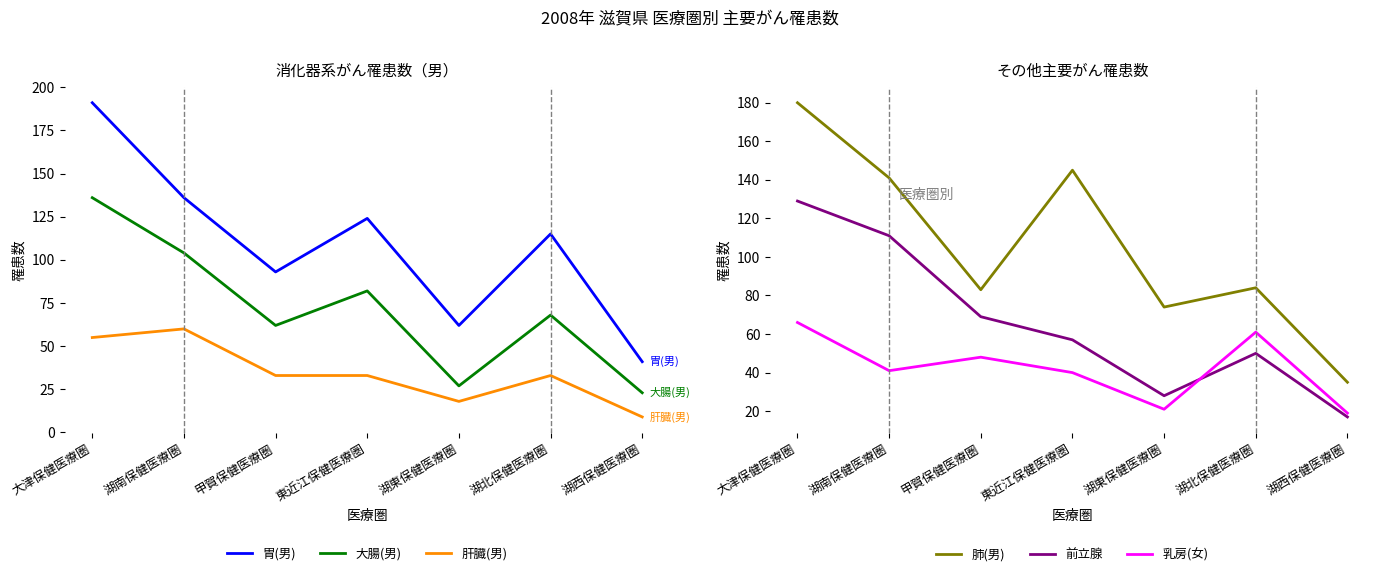

The value of 大腸(男) at 甲賀保健医療圏 is 62. True or false?

True